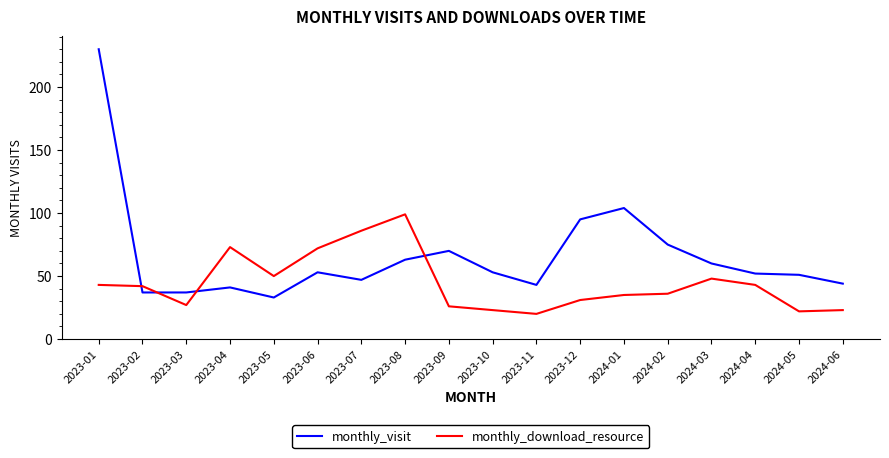

At how many categories does at least one series exceed 216?

1